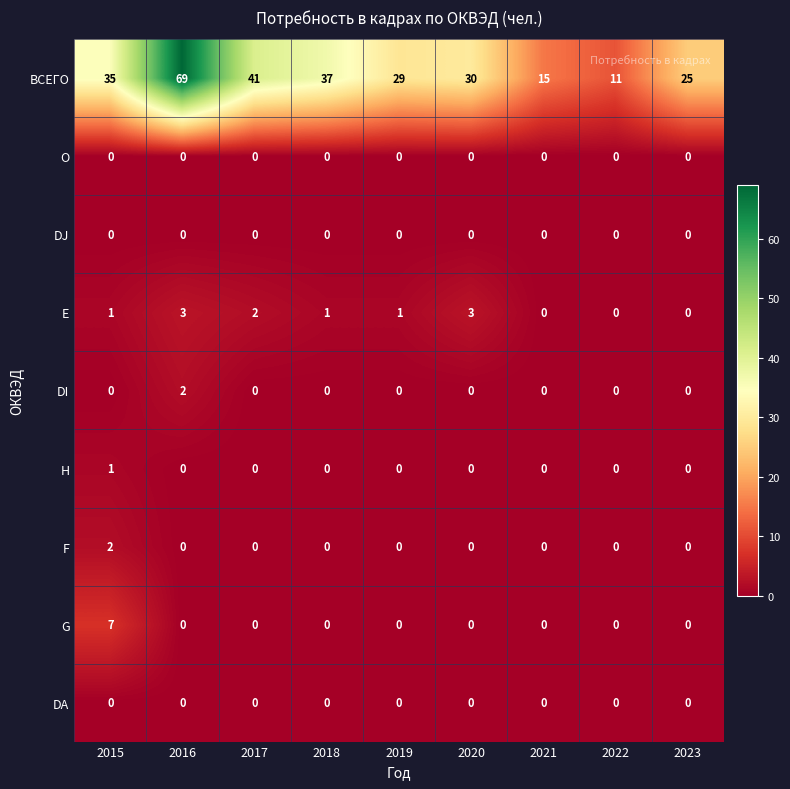

At which category is the sum across all series the highest?

2016